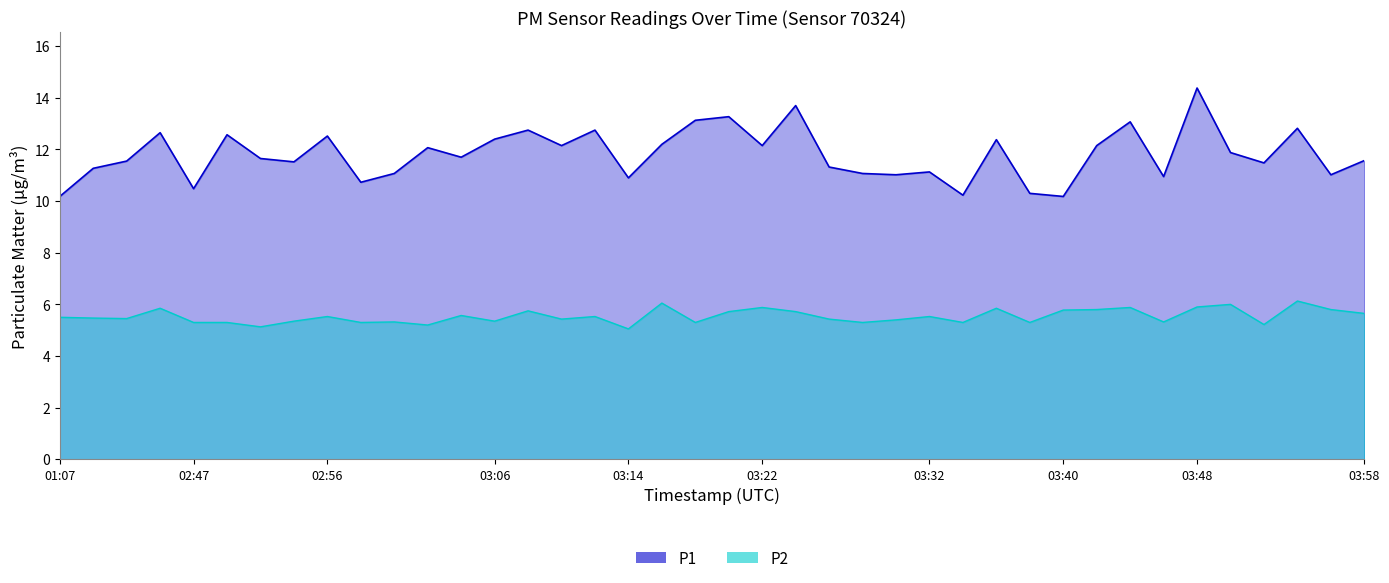

The P2 series shows 1.2 at 01:07. True or false?

False